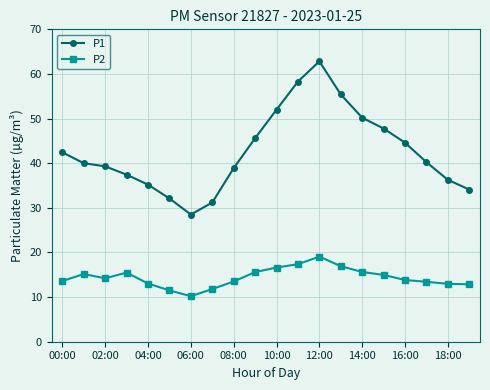

List the series in order of their overall mean, lowest first.

P2, P1